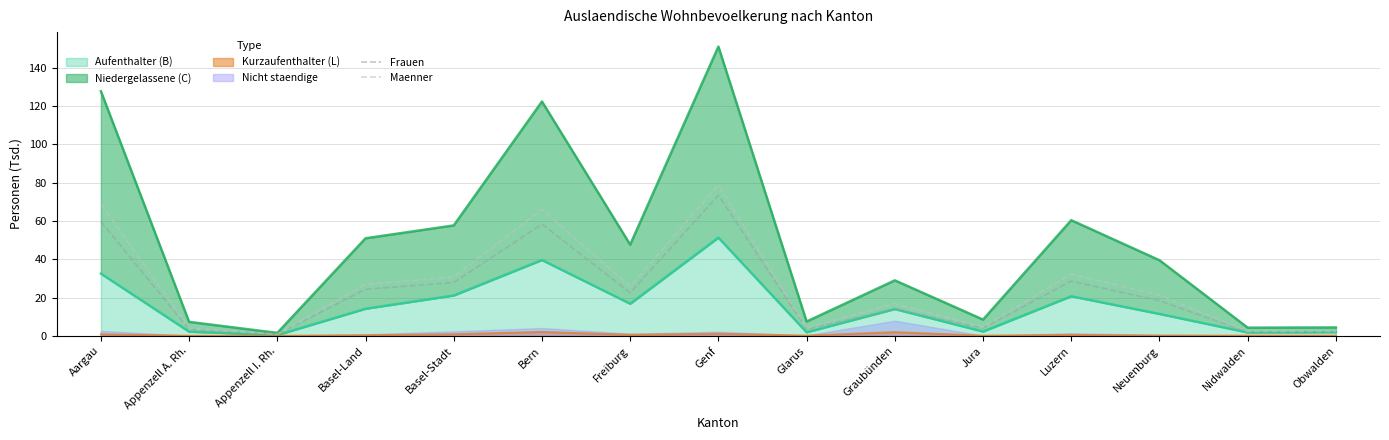

At how many categories does at least one series exceed 23?

7